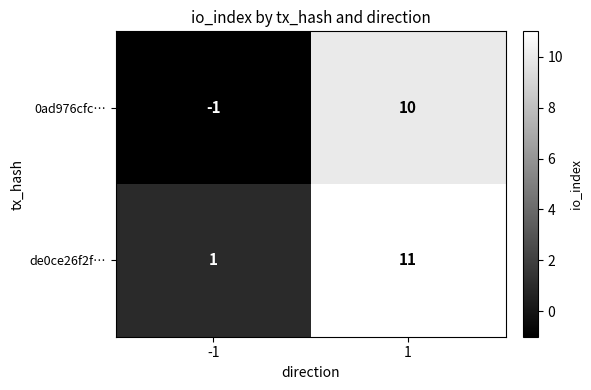

At -1, list the series in order from largest to smallest.

de0ce26f2f…, 0ad976cfc…